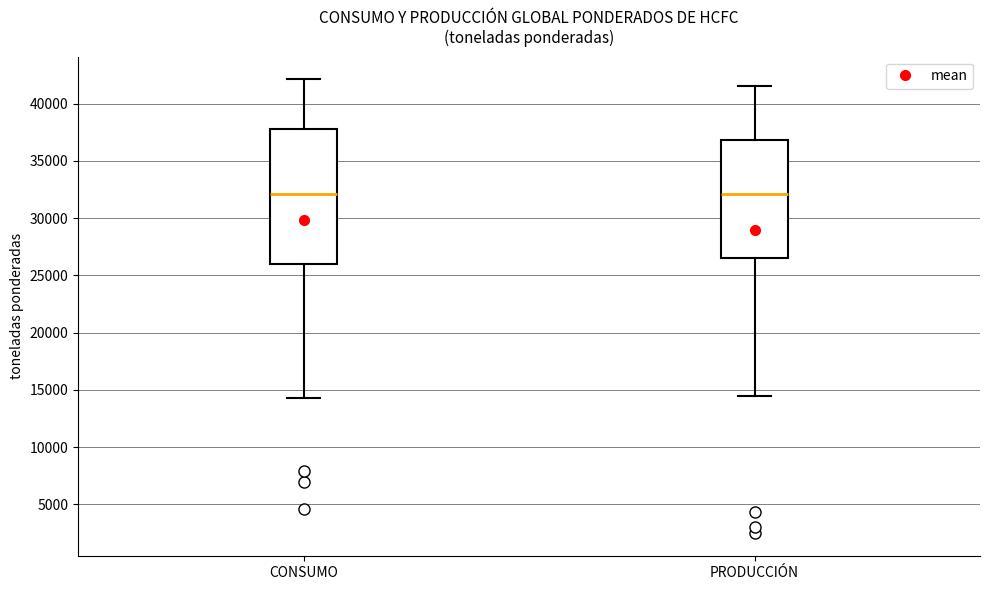

Reading left to right, transcribe this box plot: for each box, give where its median line is, the range the box spans, and where its two whiskers end, as read against the y-axis. The values are not printed on the chart, so give them approximately, as read against the axis.

CONSUMO: median 32000, box 26000 to 38000, whiskers 14500 to 42000
PRODUCCIÓN: median 32000, box 26500 to 37000, whiskers 14500 to 41500